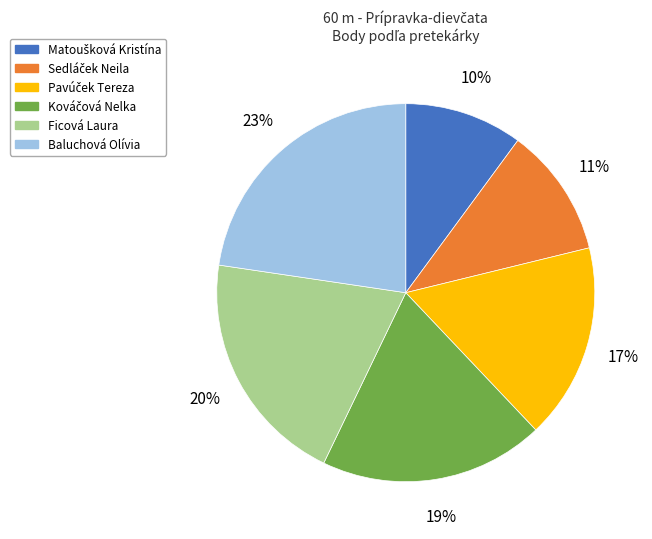

Is there a majority slice in this chart?

No